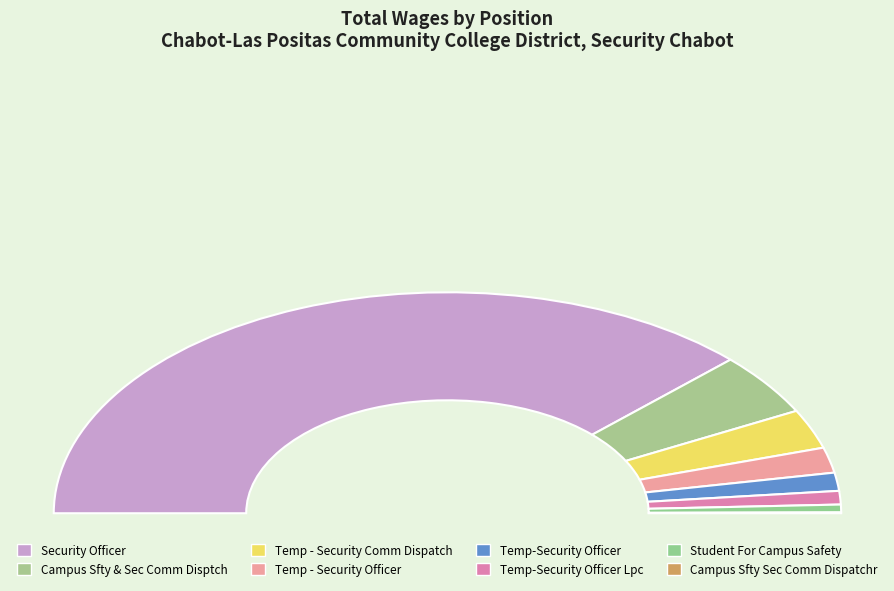

Does Security Officer represent more than half of the total?

Yes